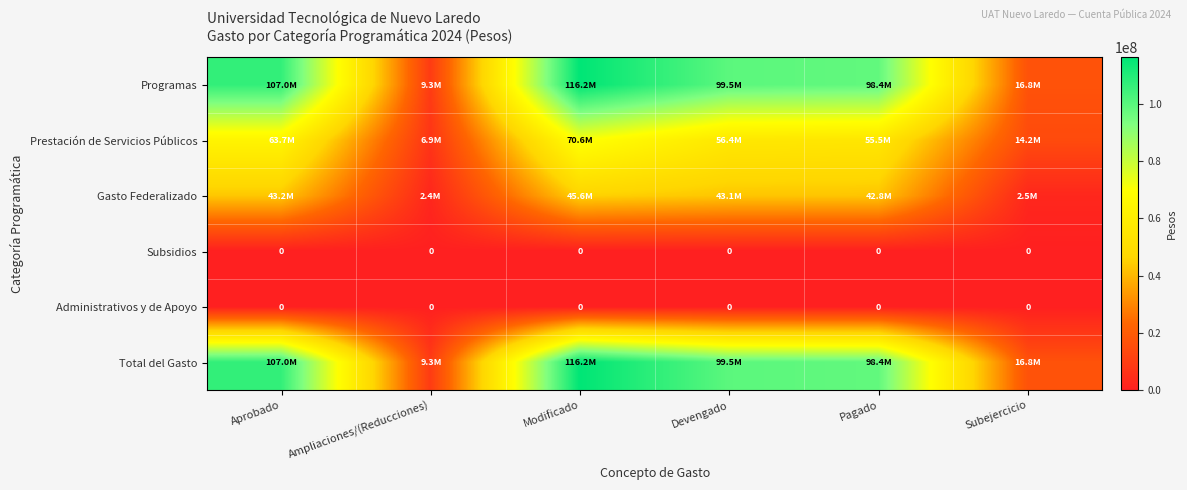

Is it true that Subsidios equals 0 at Modificado?

True